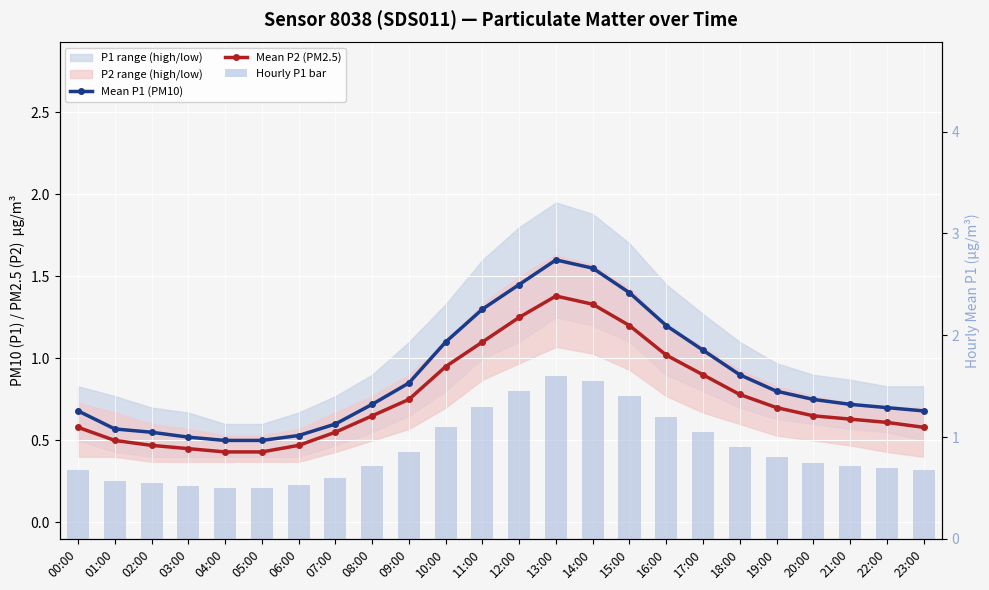

What is the difference between the Hourly P1 bar values at 22:00 and 05:00?

0.2